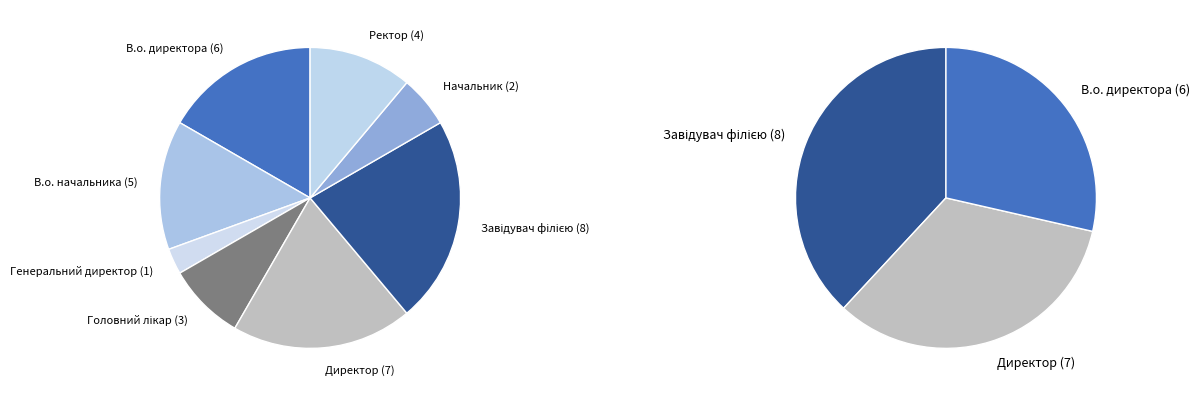

Does any single category account for the majority?

No